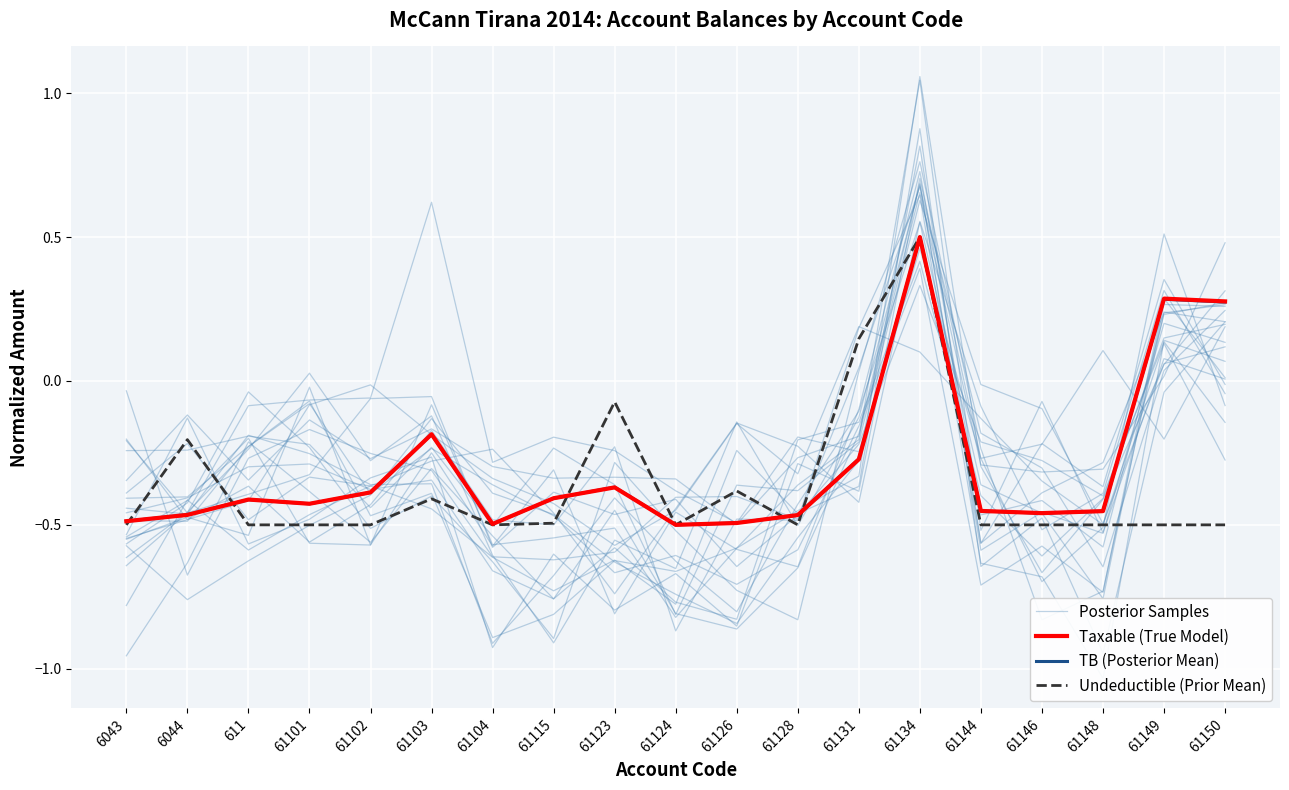

At which category does the chart reach its peak across all series?

61134